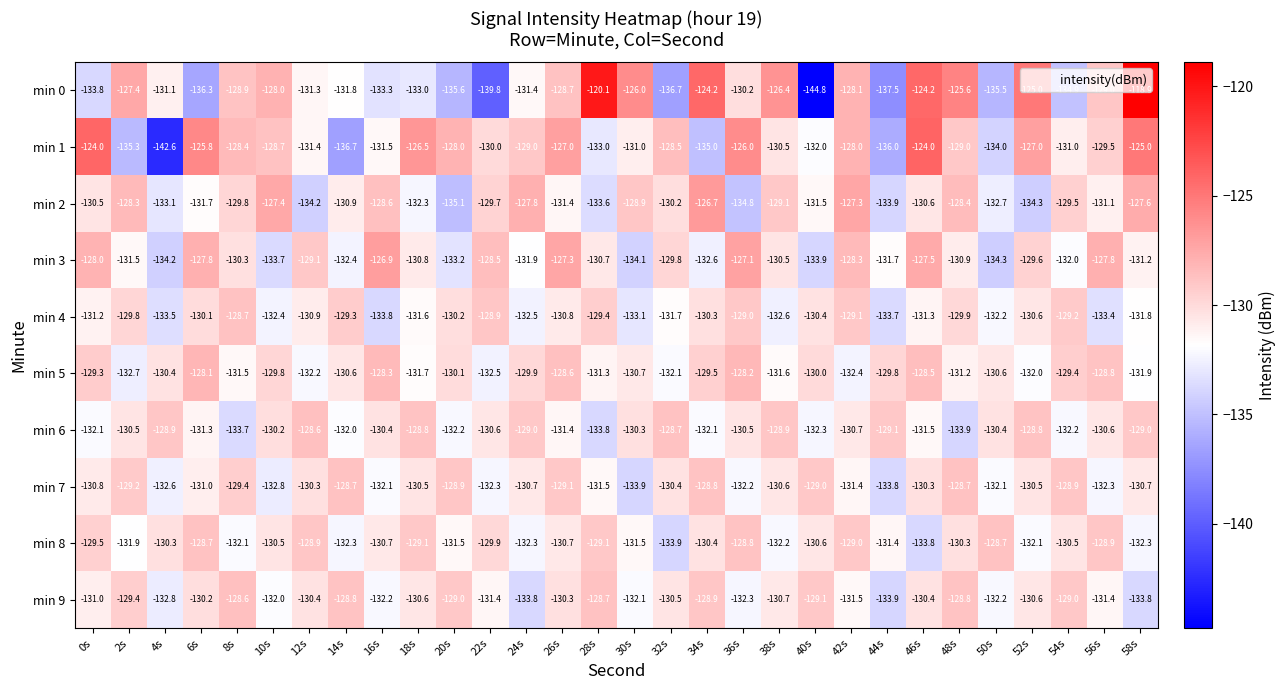

What is the maximum value for min 5?

-128.1